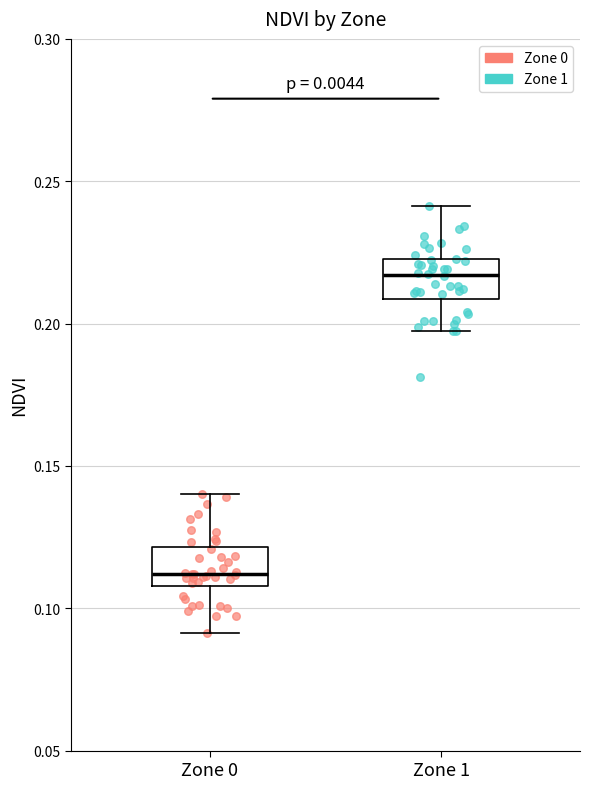

Reading left to right, read every box against the y-axis: the position of its median line, the range the box covers, and the ends of its whiskers. The values are not printed on the chart, so give them approximately, as read against the axis.

Zone 0: median 0.110 (just above the box's lower edge), box 0.110 to 0.120, whiskers 0.090 to 0.140
Zone 1: median 0.215, box 0.210 to 0.225, whiskers 0.195 to 0.240